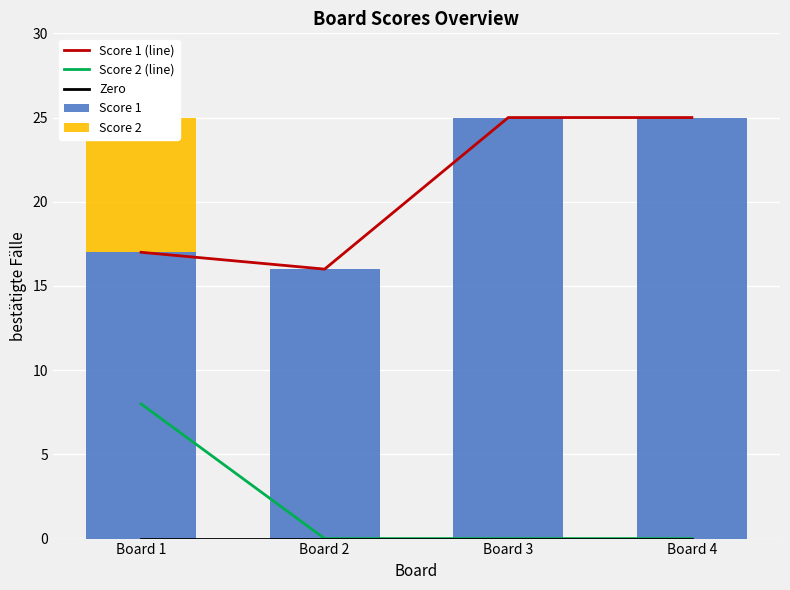

What is the sum of the Score 1 values at Board 3 and Board 2?

41